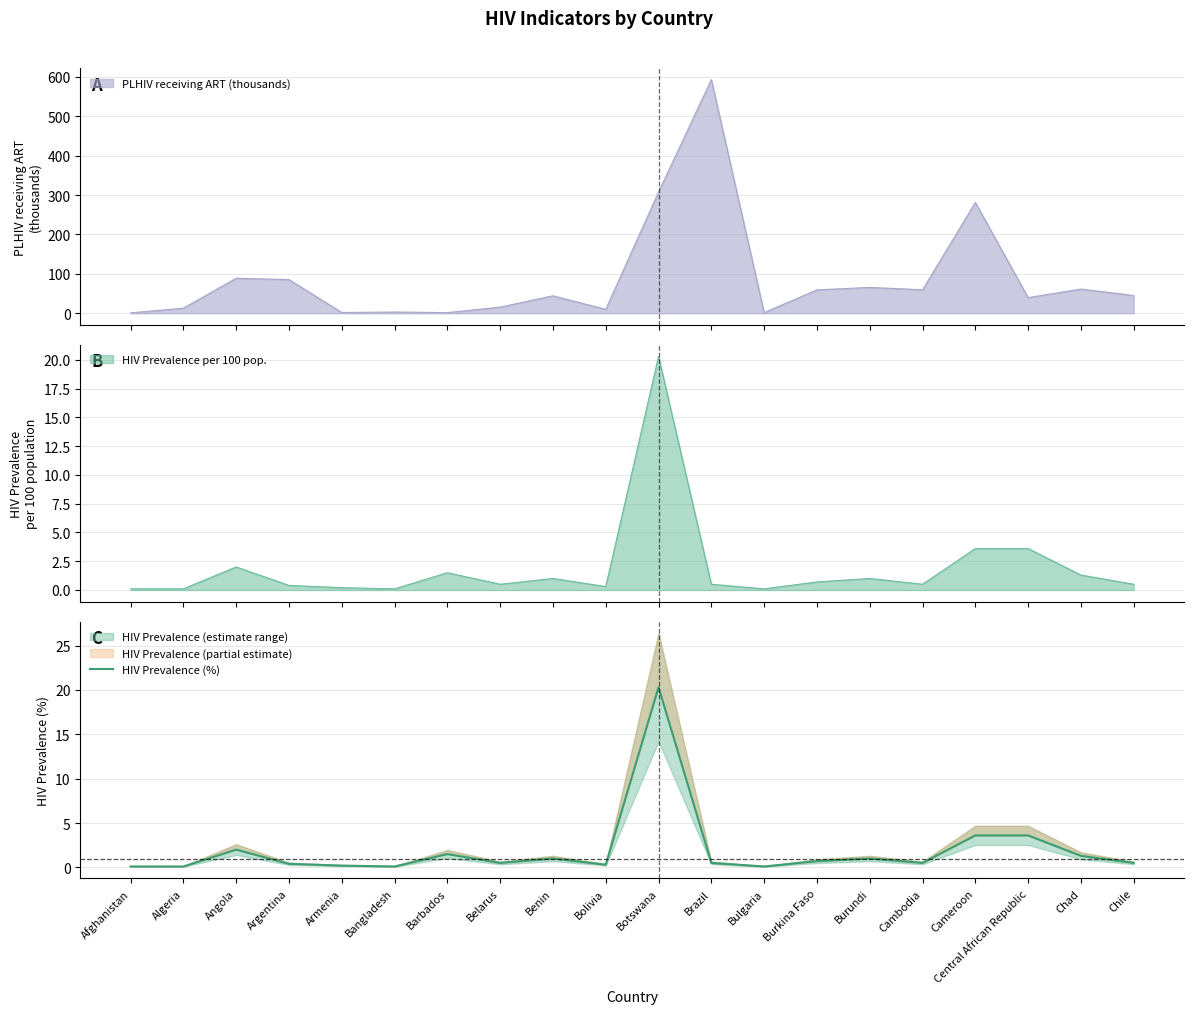

How many lines are shown in the chart?

1